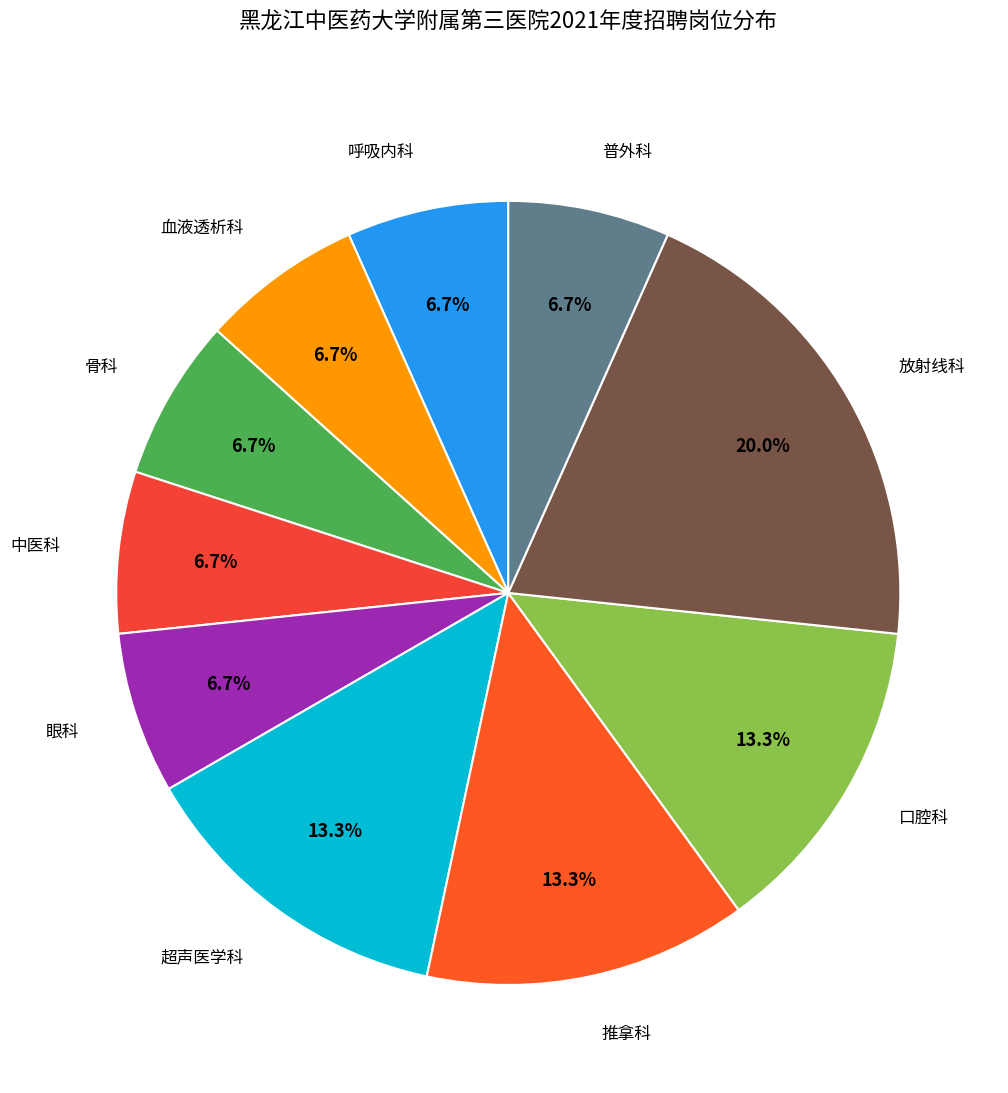

Is it true that 眼科 is 12% of the pie?

False